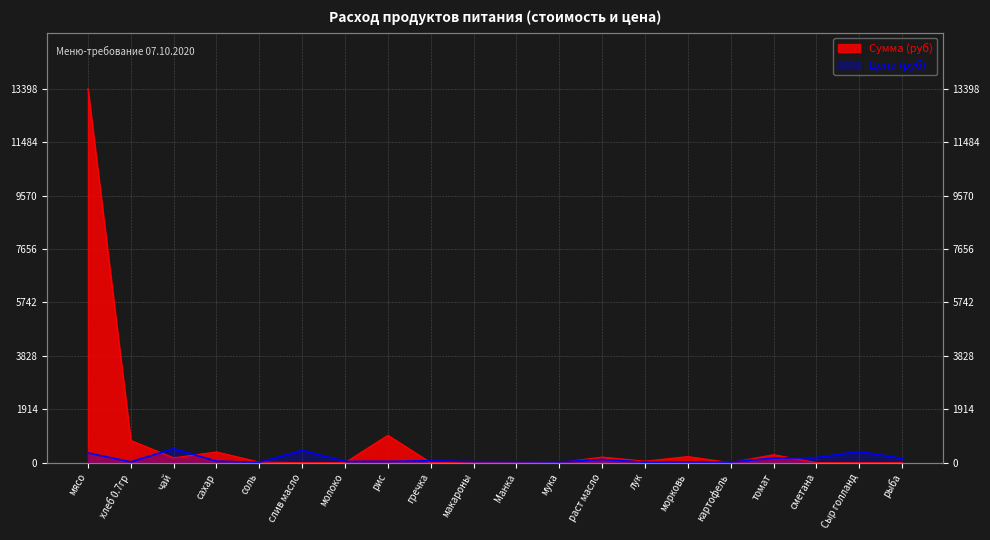

Rank the series by their maximum value, from lowest to highest.

Цена (руб), Сумма (руб)